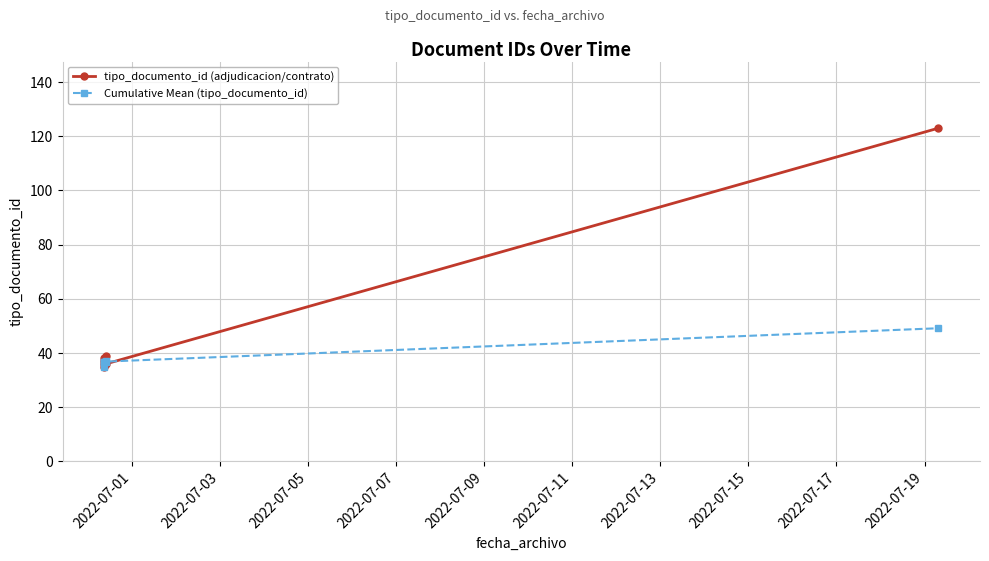

What is the minimum value shown in the chart?

35.0